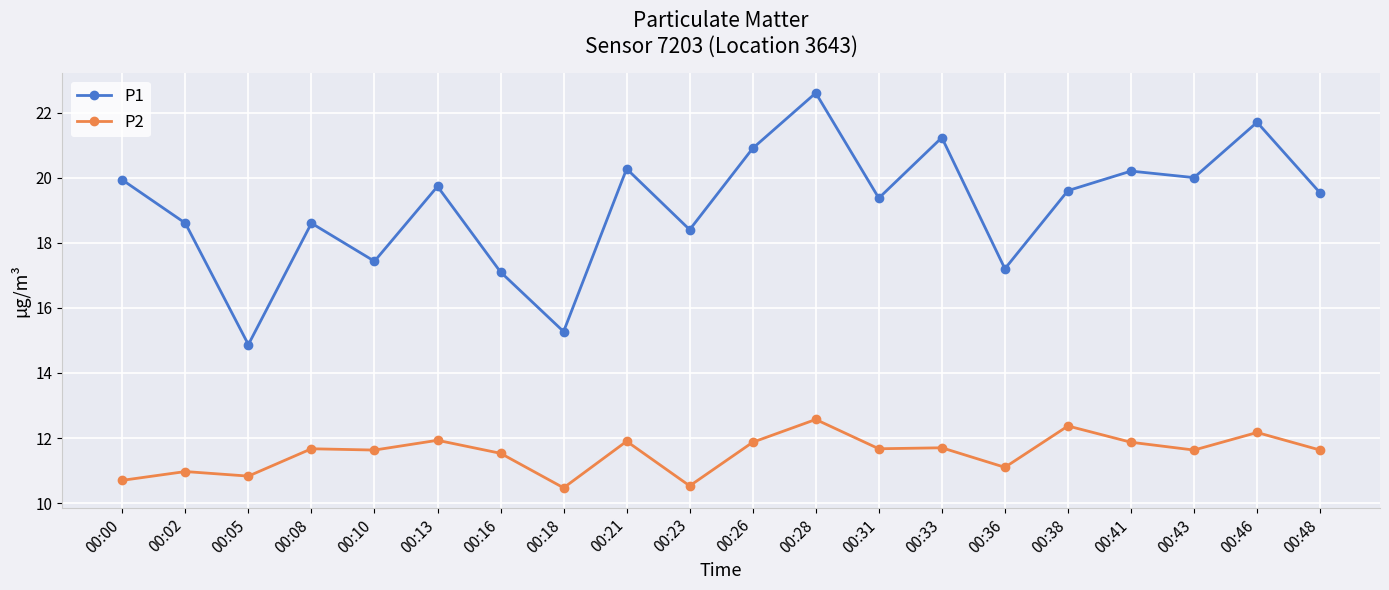

At which category is the sum across all series the highest?

00:28